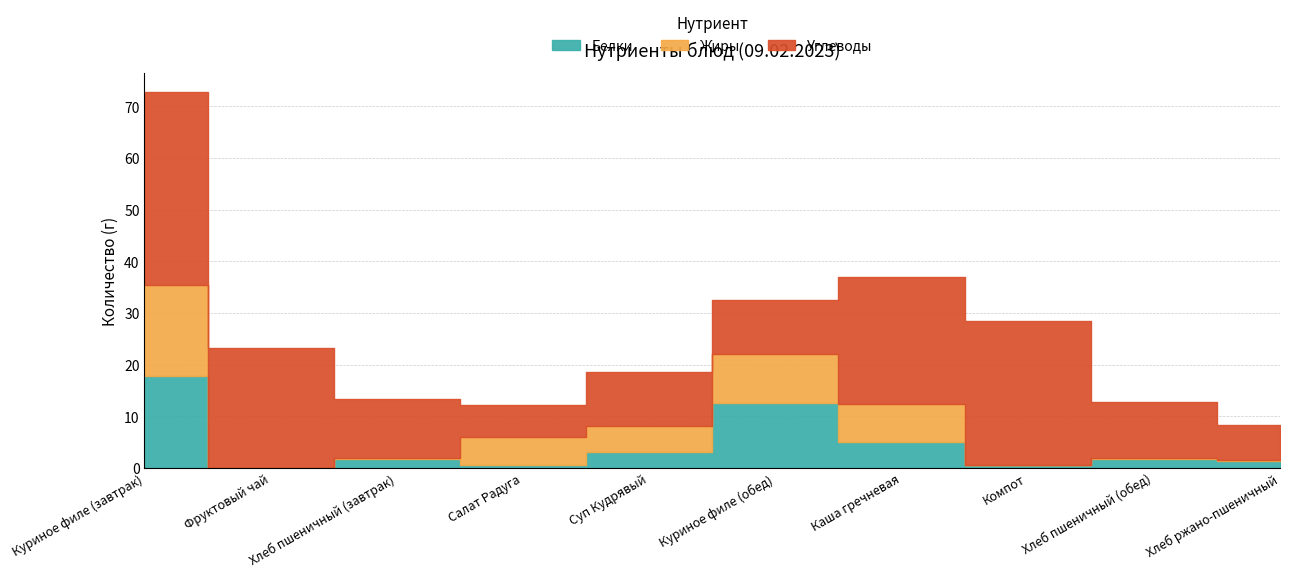

What is the maximum value for Белки?

17.9